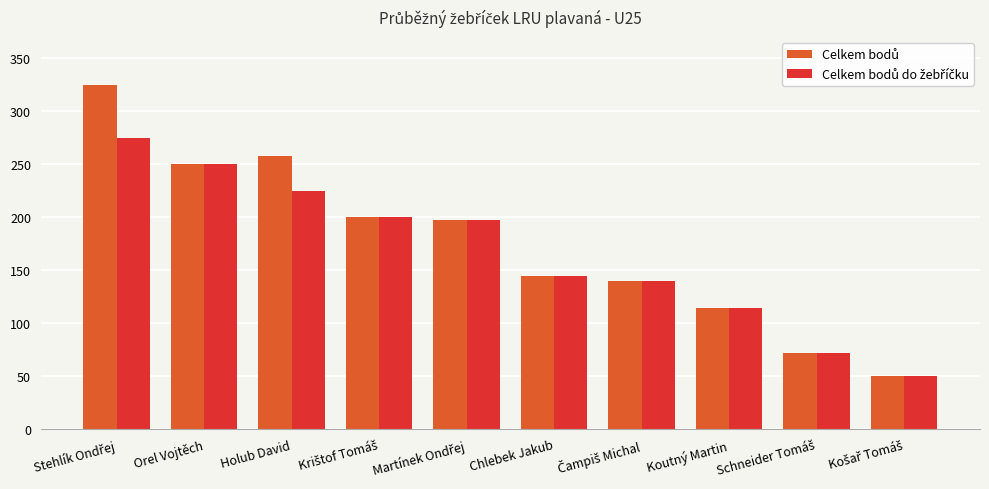

Count the number of categories in the chart.

10